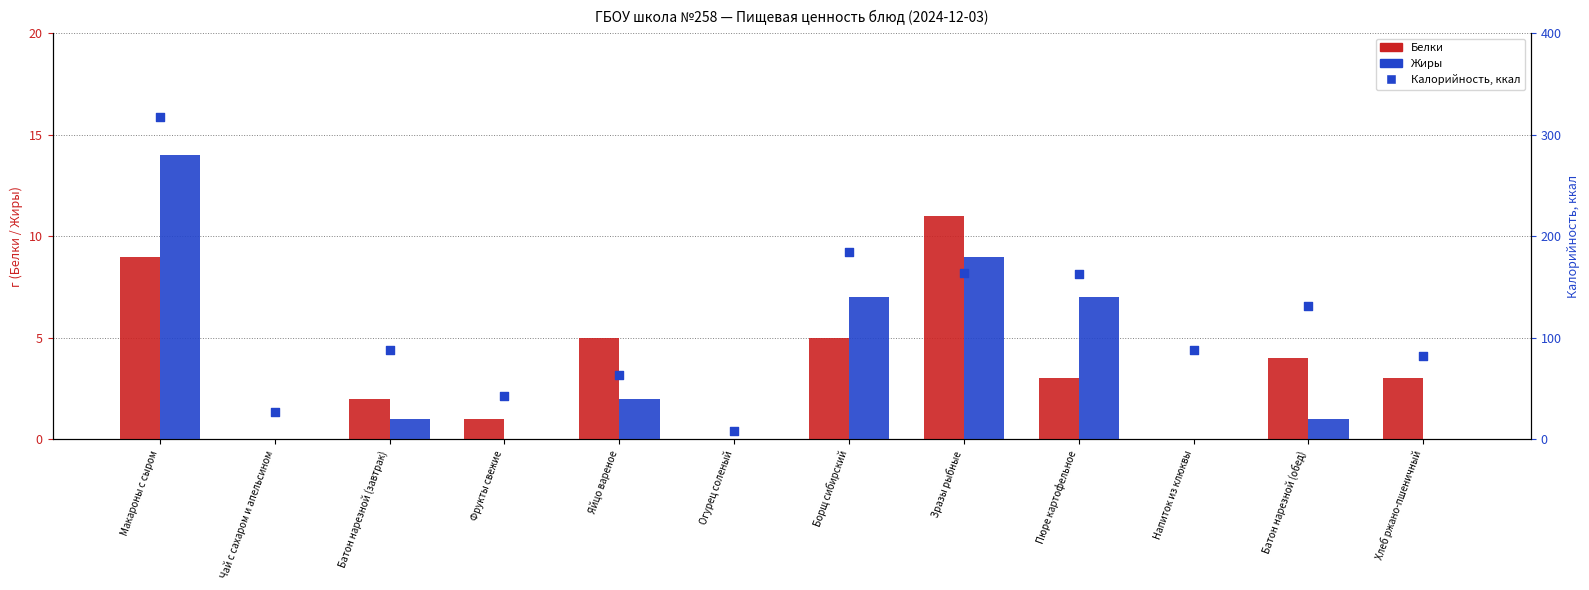

What are all the series names shown in the legend?

Белки, Жиры, Калорийность, ккал